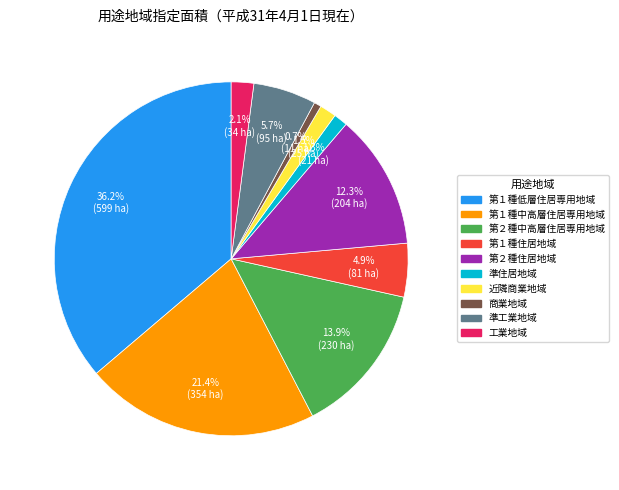

What percentage is the 工業地域 slice, to the nearest percent?

2%